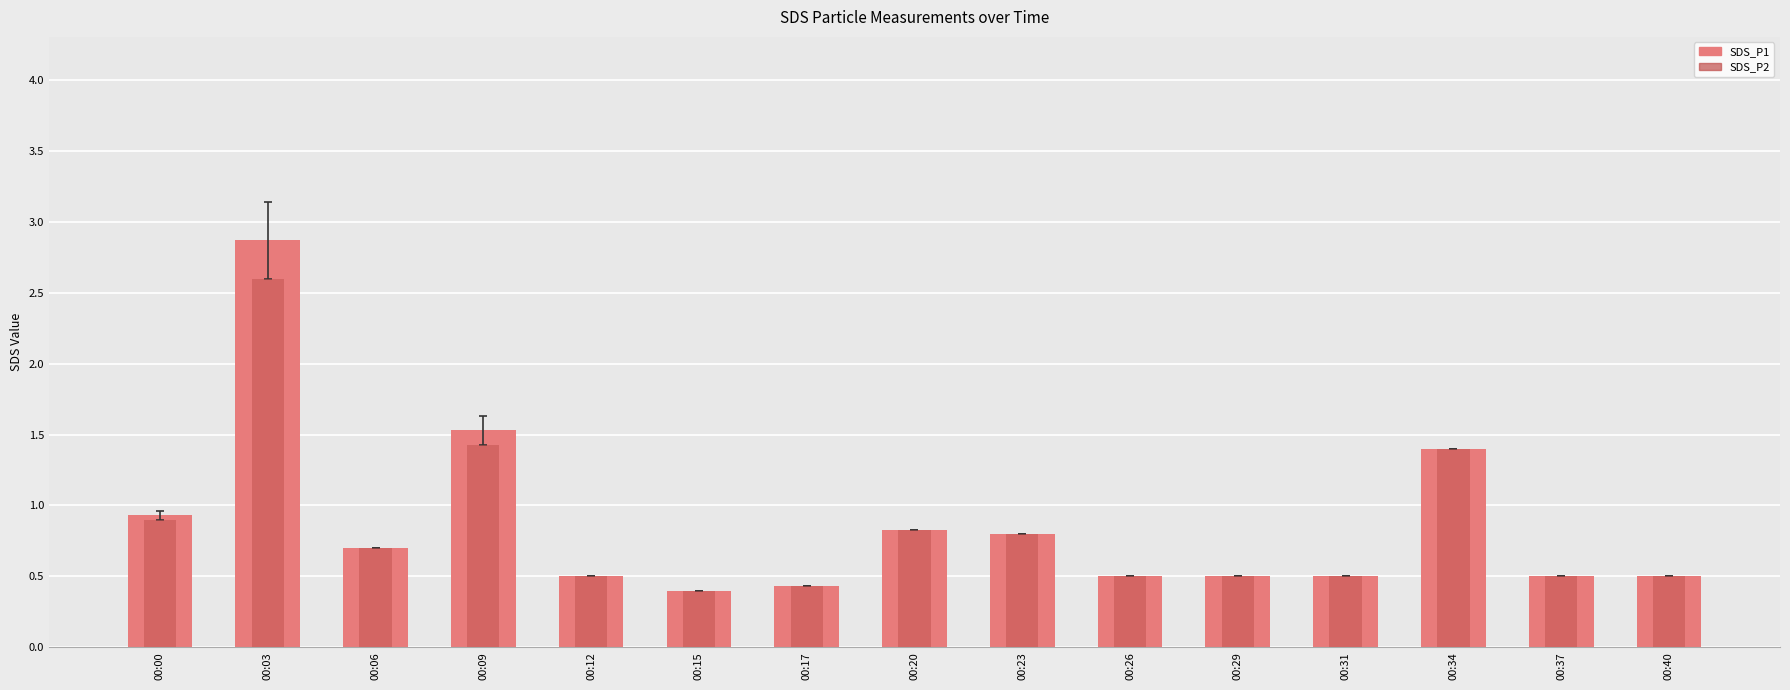

Which series has the largest total across all categories?

SDS_P1